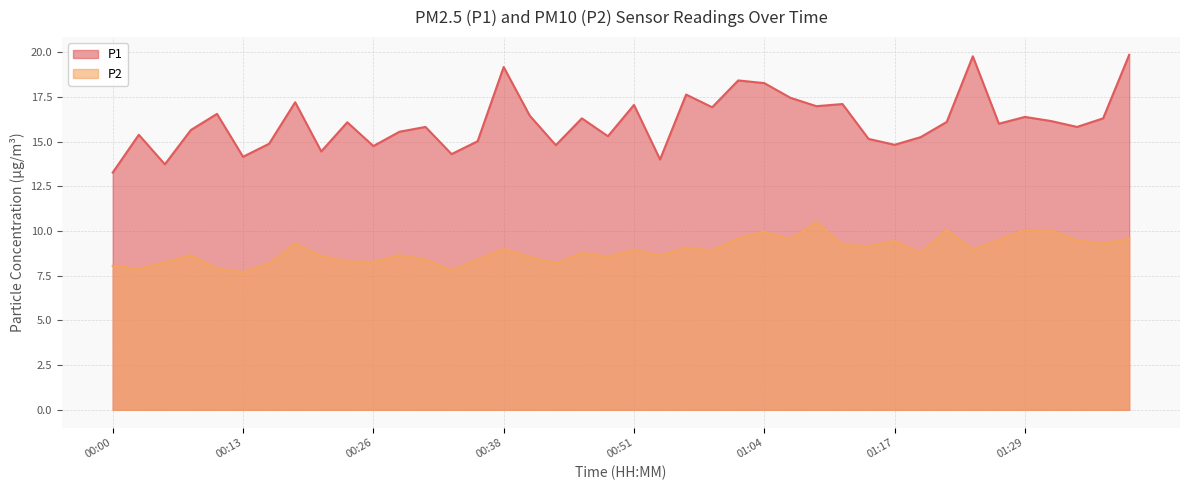

What value does the P2 series have at 01:06?

9.5